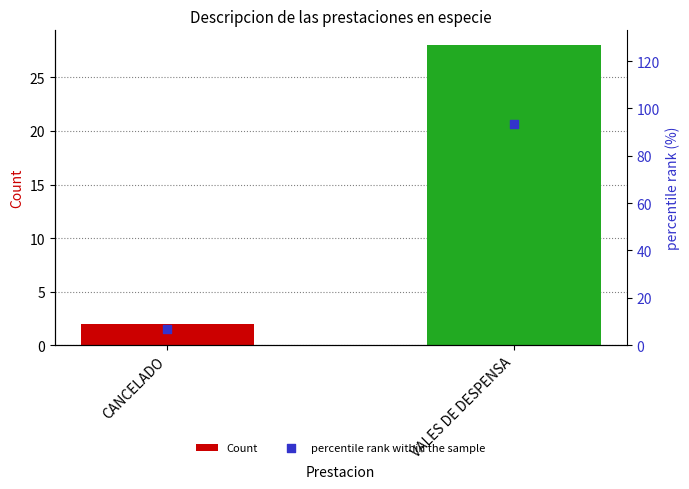

At which category is the sum across all series the highest?

VALES DE DESPENSA